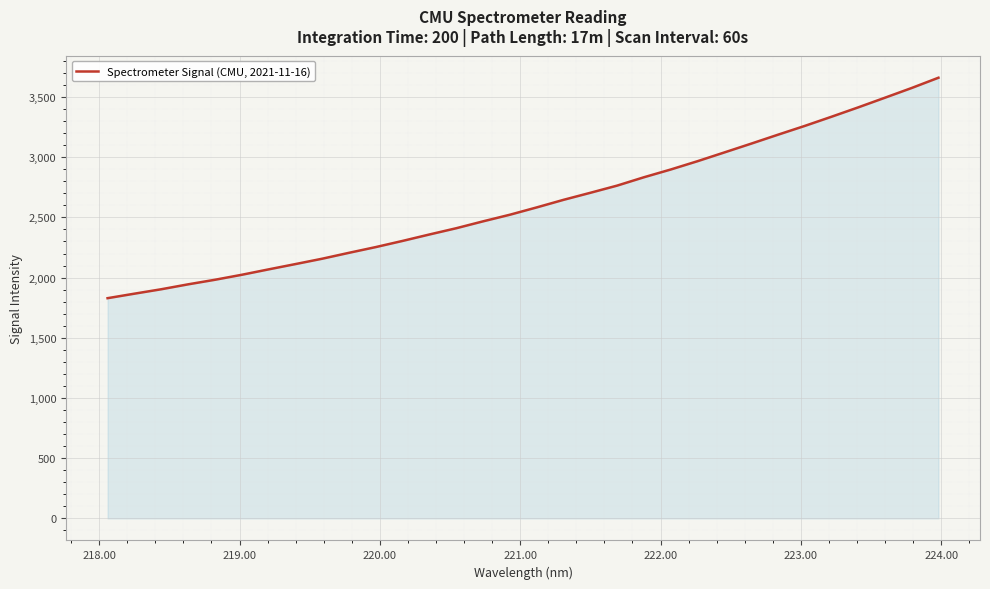

What is the greatest value displayed?

3660.1